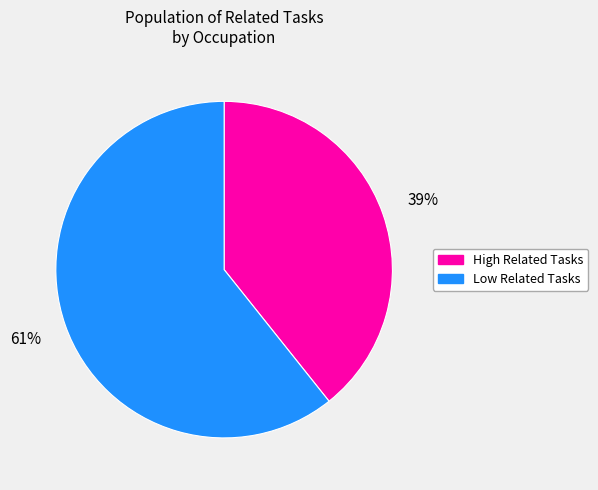

How many segments does this pie chart have?

2